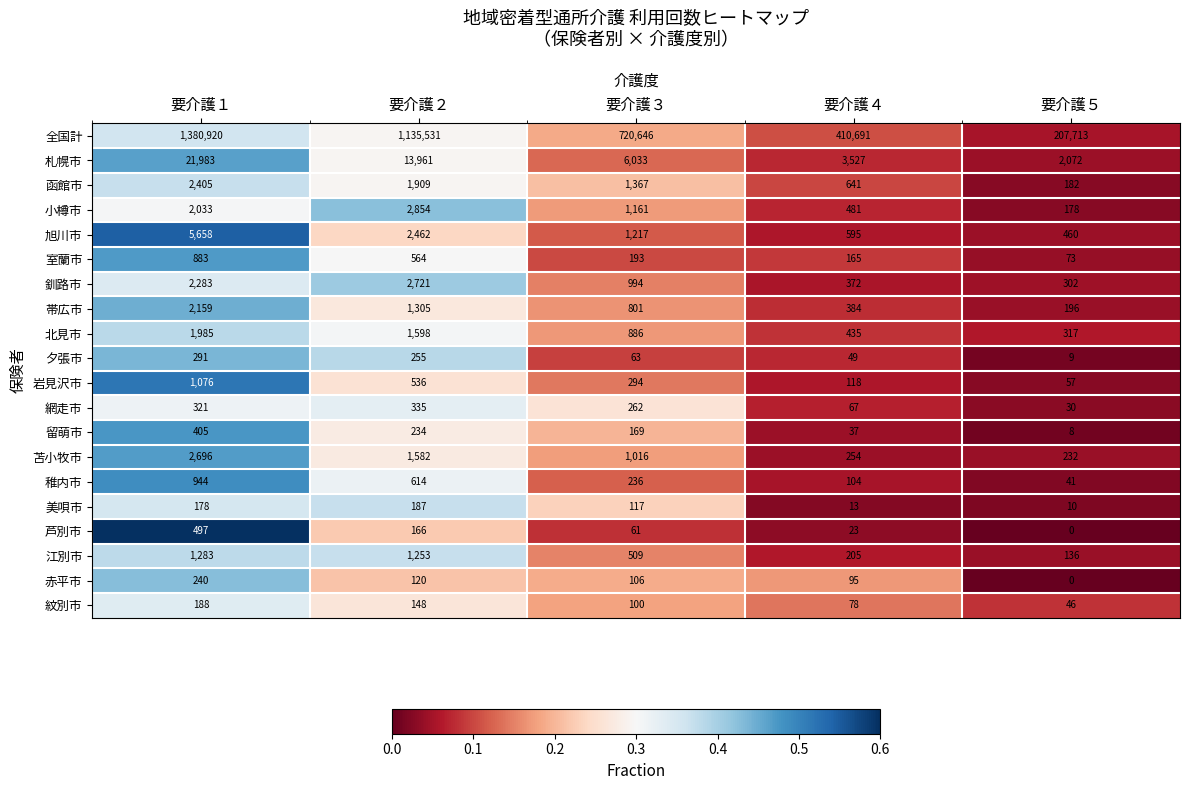

Which category has the highest value across all series?

要介護１